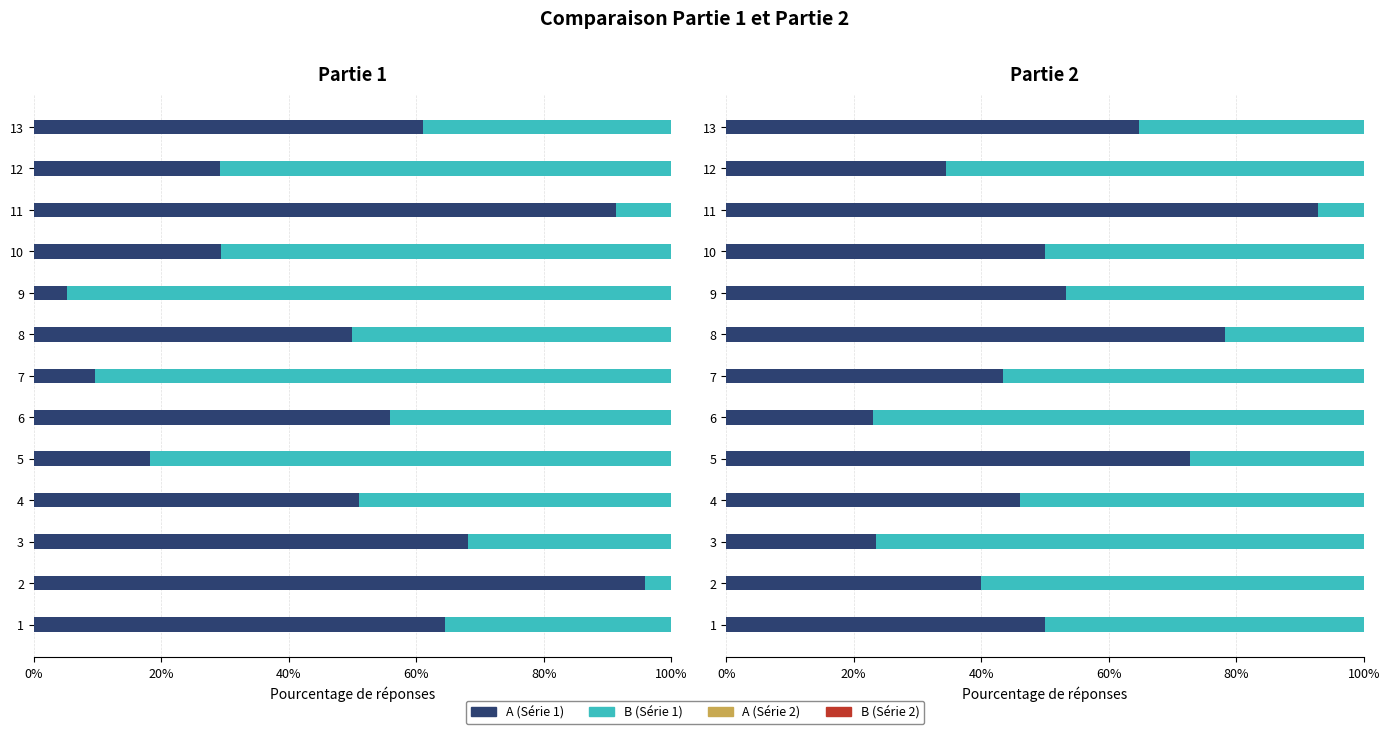

At which category is the sum across all series the highest?

6